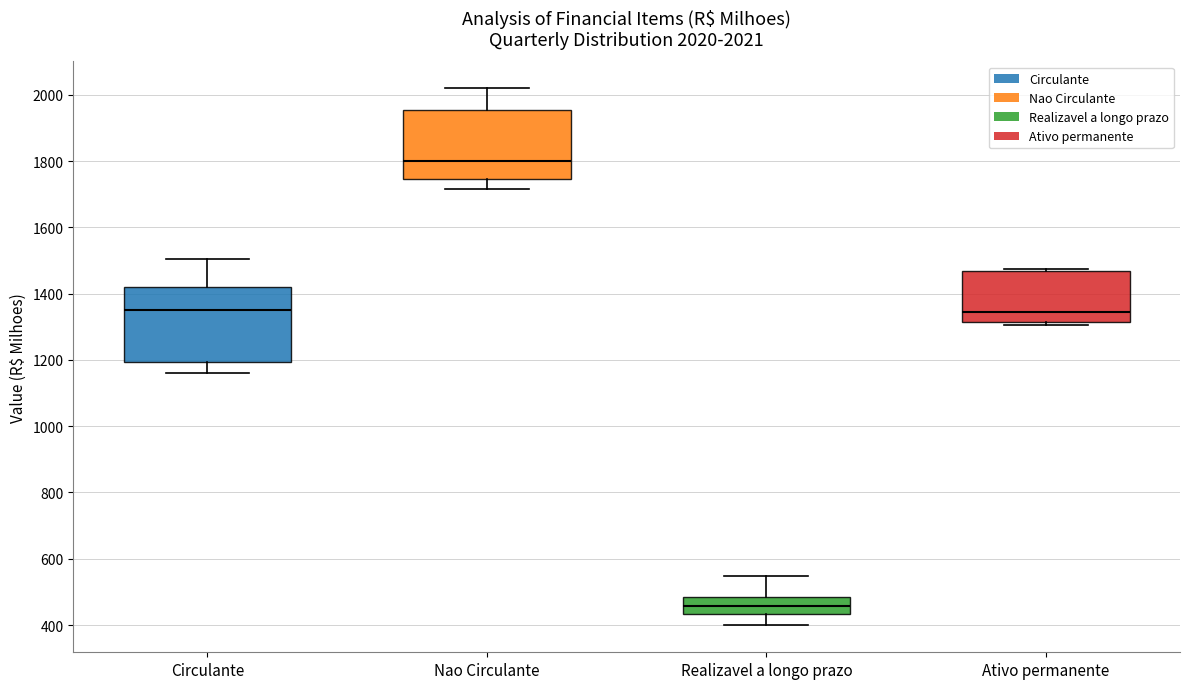

Which box has the lowest median line?

Realizavel a longo prazo